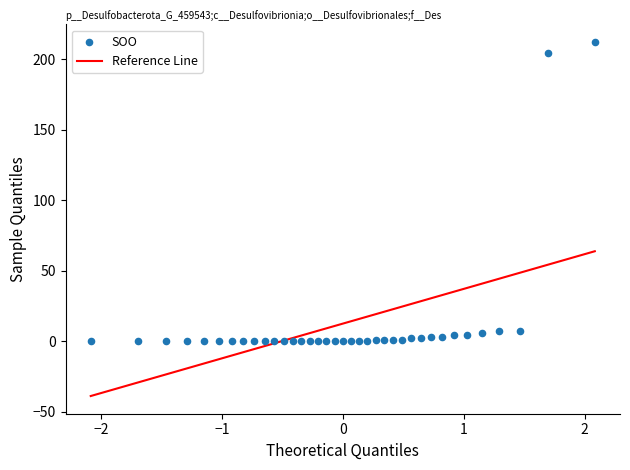

Count the number of points in this scatter plot.

37